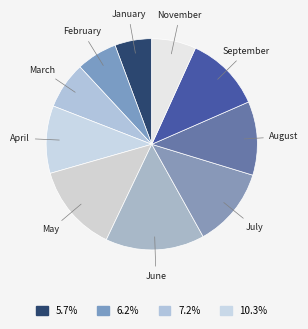

True or false: September accounts for 12% of the total.

True